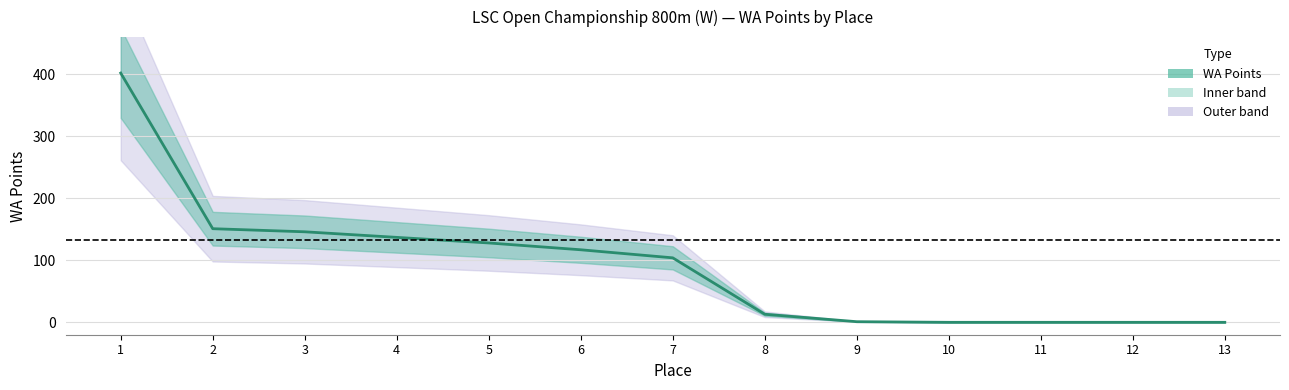

List the labels in order of value, smallest first.

10, 11, 12, 13, 9, 8, 7, 6, 5, 4, 3, 2, 1